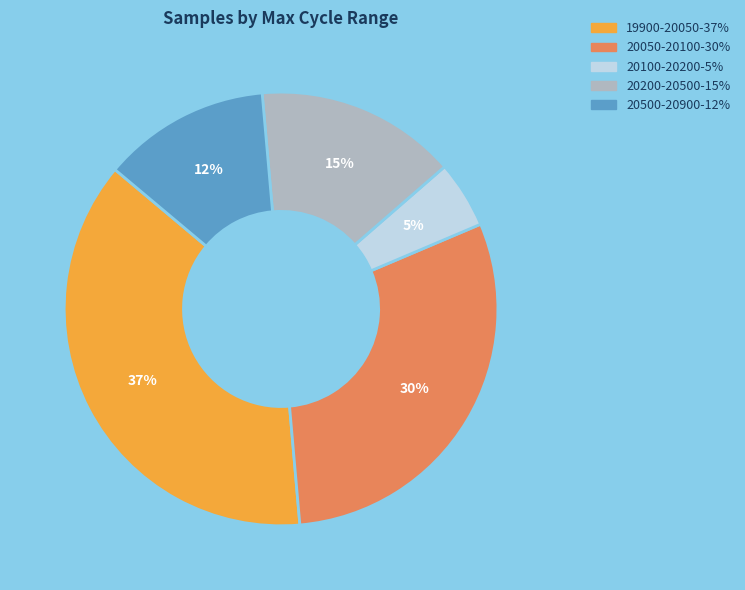

Is there any slice that represents more than half of the pie?

No